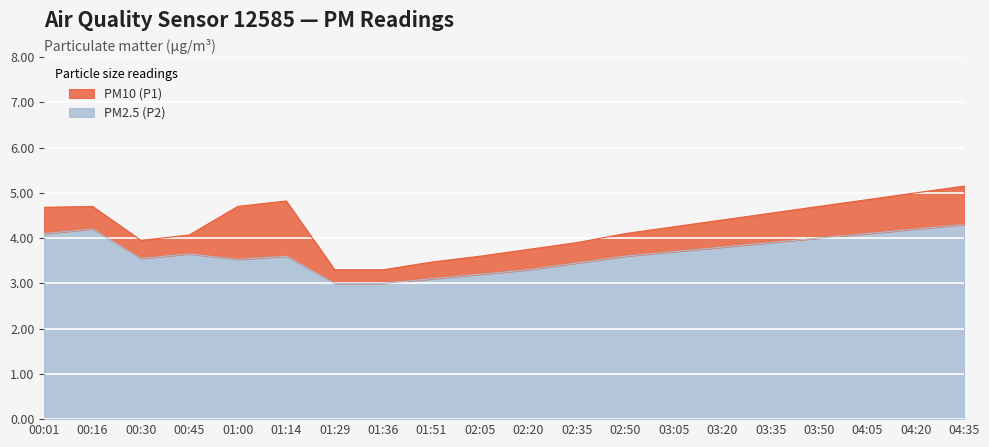

What is the sum of all PM2.5 (P2) values?

73.3